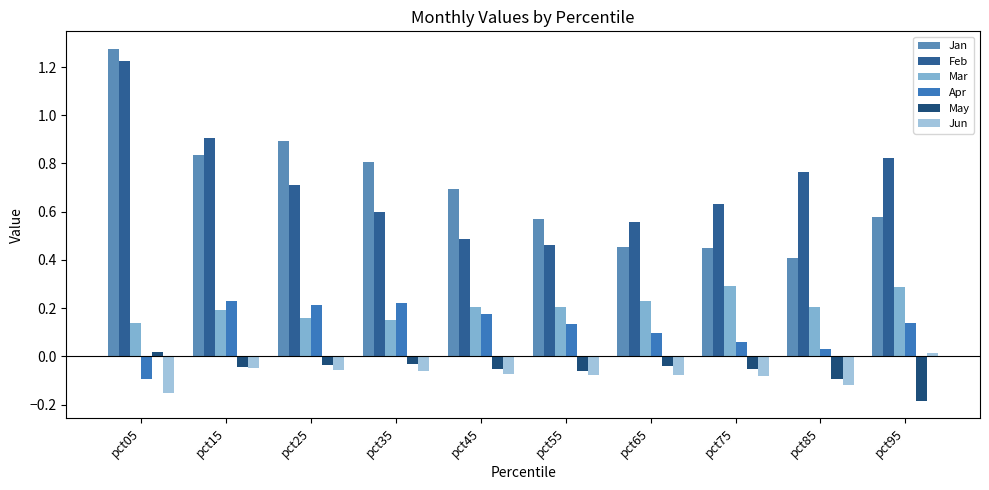

Rank the categories by Apr value from lowest to highest.

pct05, pct85, pct75, pct65, pct55, pct95, pct45, pct25, pct35, pct15